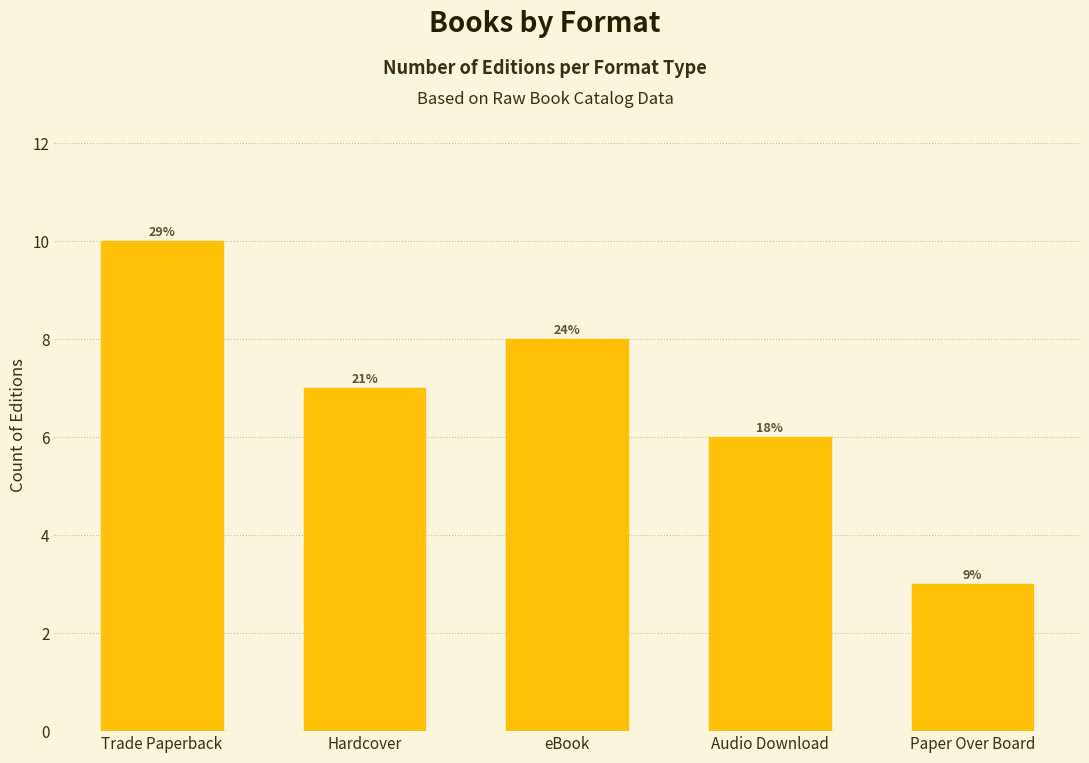

Between Paper Over Board and eBook, which is larger?

eBook